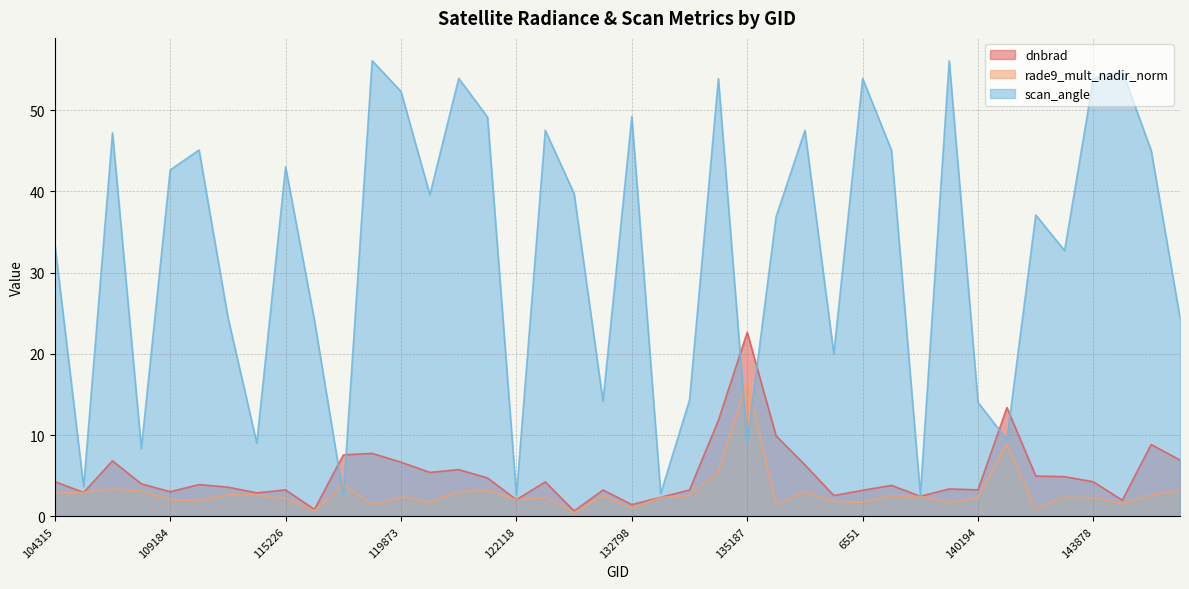

Rank the categories by scan_angle value from highest to lowest.

3797, 7001, 143889, 143878, 3995, 6551, 134626, 119873, 132798, 121771, 122463, 136496, 105602, 113477, 137852, 147212, 115226, 109184, 122837, 120041, 141525, 135370, 104315, 142116, 113644, 147401, 115591, 137268, 134076, 123011, 140194, 141331, 135187, 113817, 107081, 104431, 133159, 139217, 122118, 119351